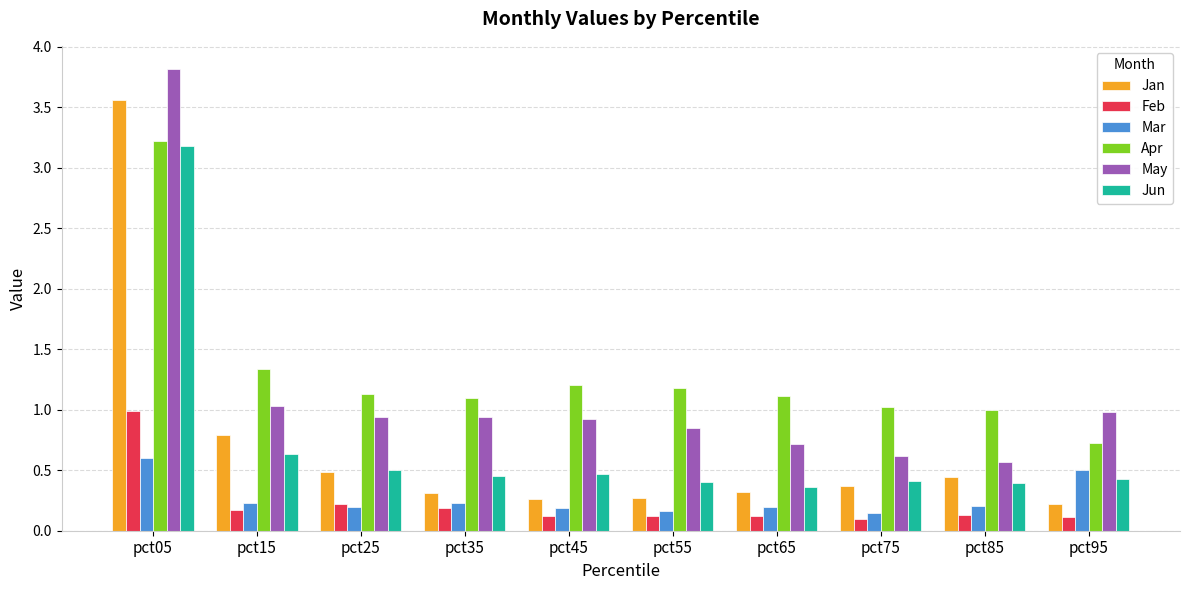

Are the bars horizontal?

No